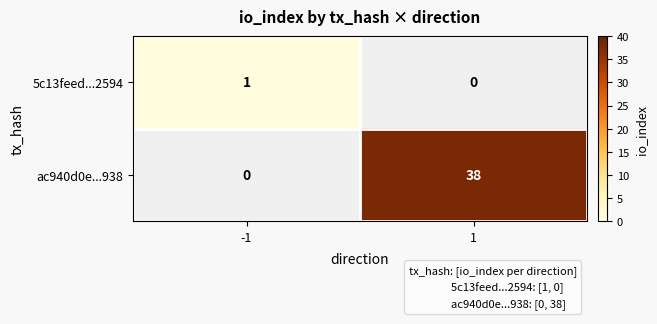

The 5c13feed...2594 series shows 1.0 at -1. True or false?

True